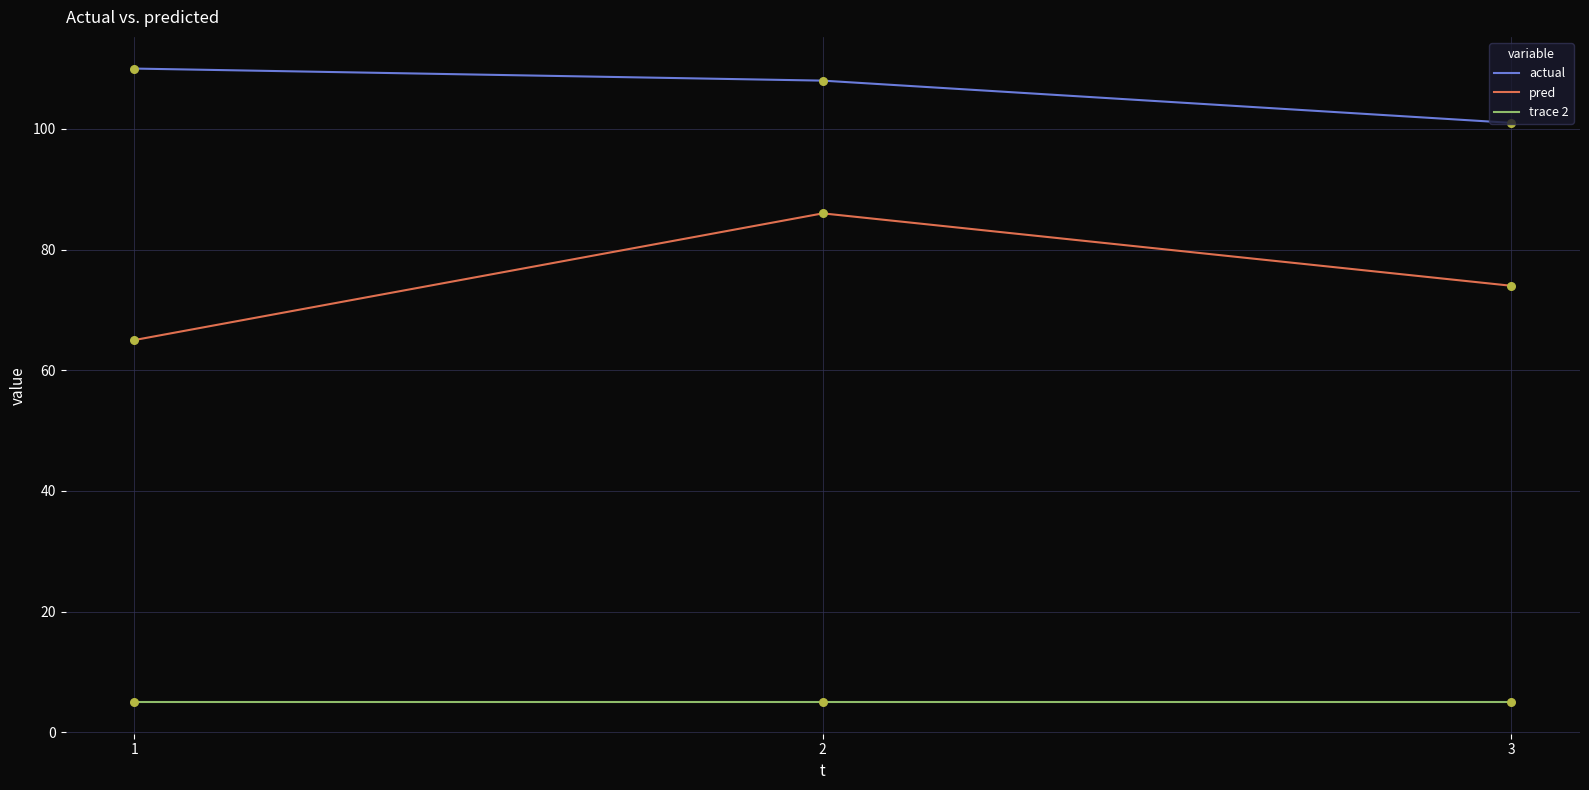

Which series has the largest total across all categories?

actual